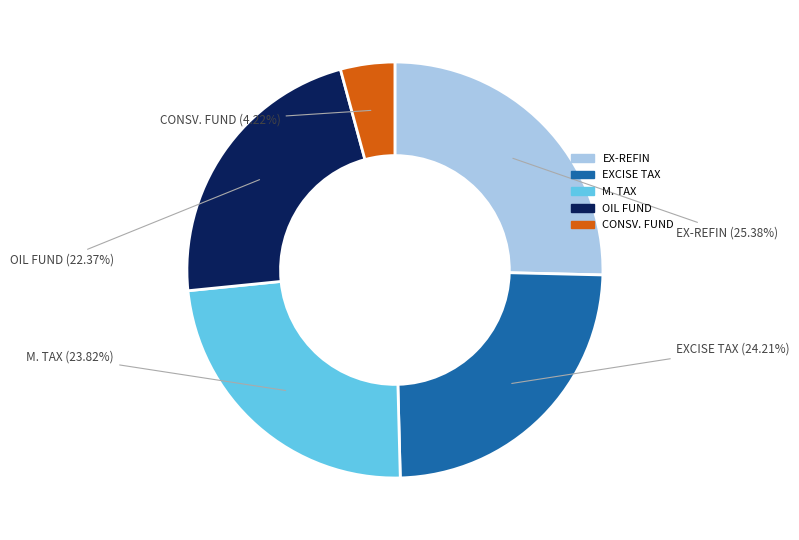

What percentage is the EXCISE TAX slice, to the nearest percent?

24%